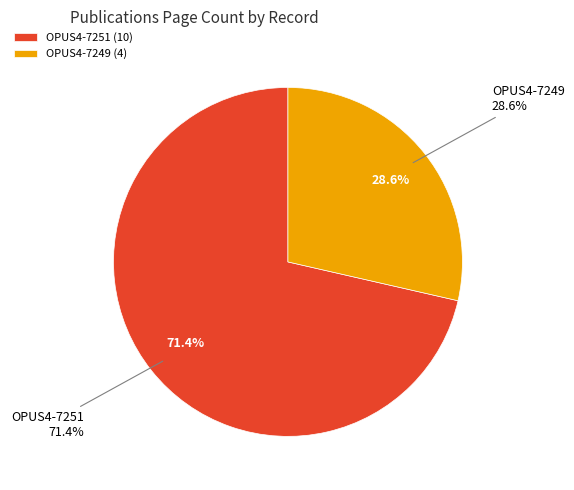

What is the ratio of the value at OPUS4-7251 to the value at OPUS4-7249?

2.5